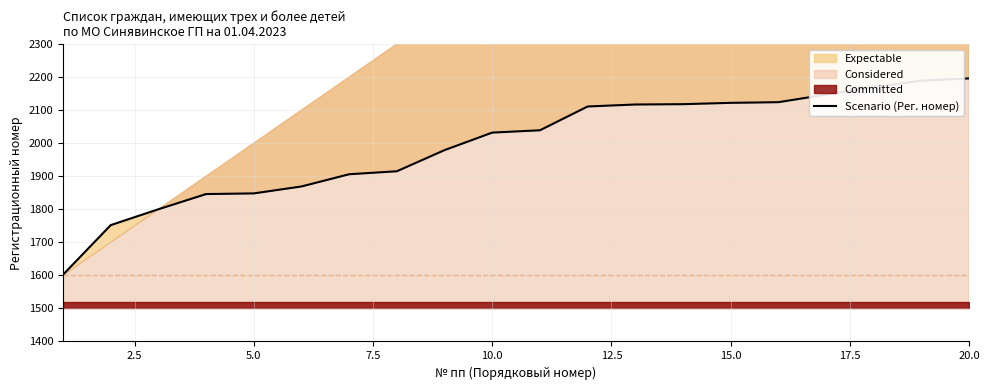

The value at 5.0 is 680. True or false?

False